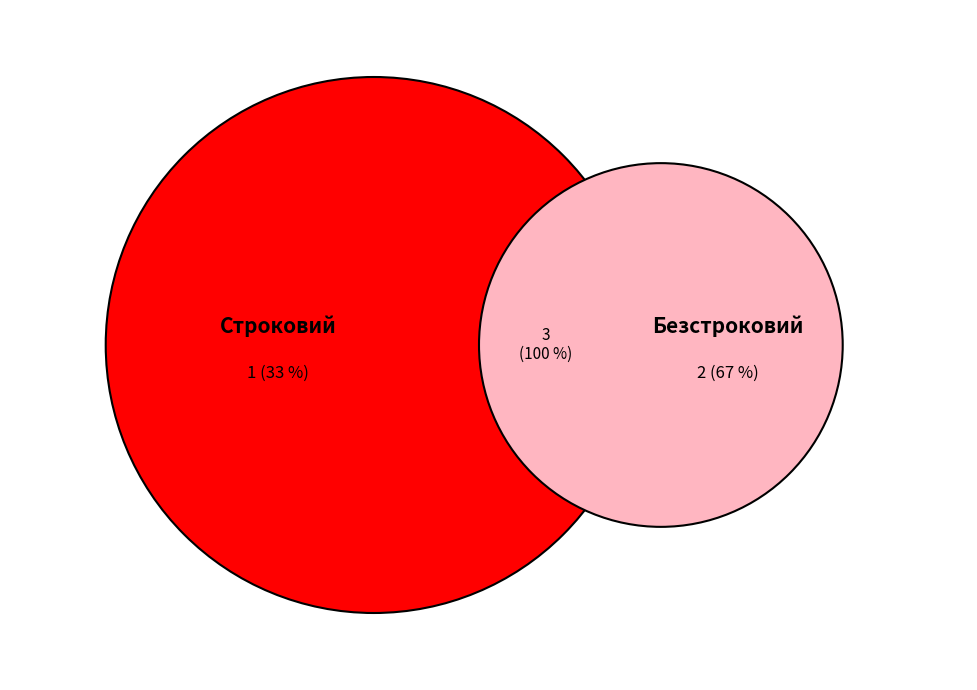

What is the largest slice in the pie chart?

Безстроковий